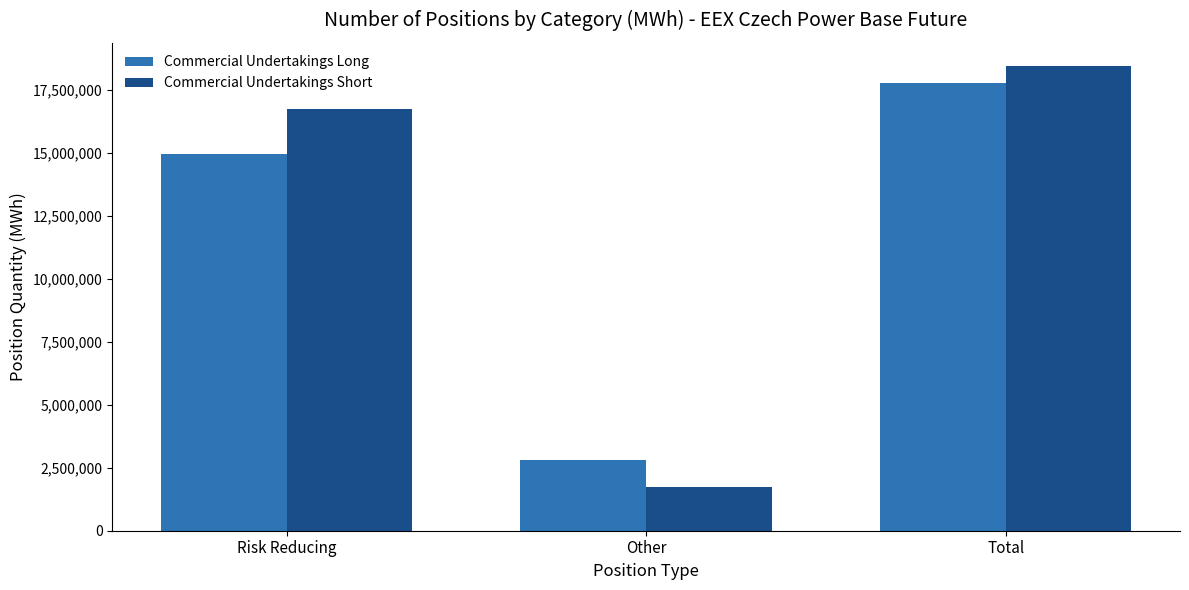

What is the sum of all Commercial Undertakings Long values?

35514824